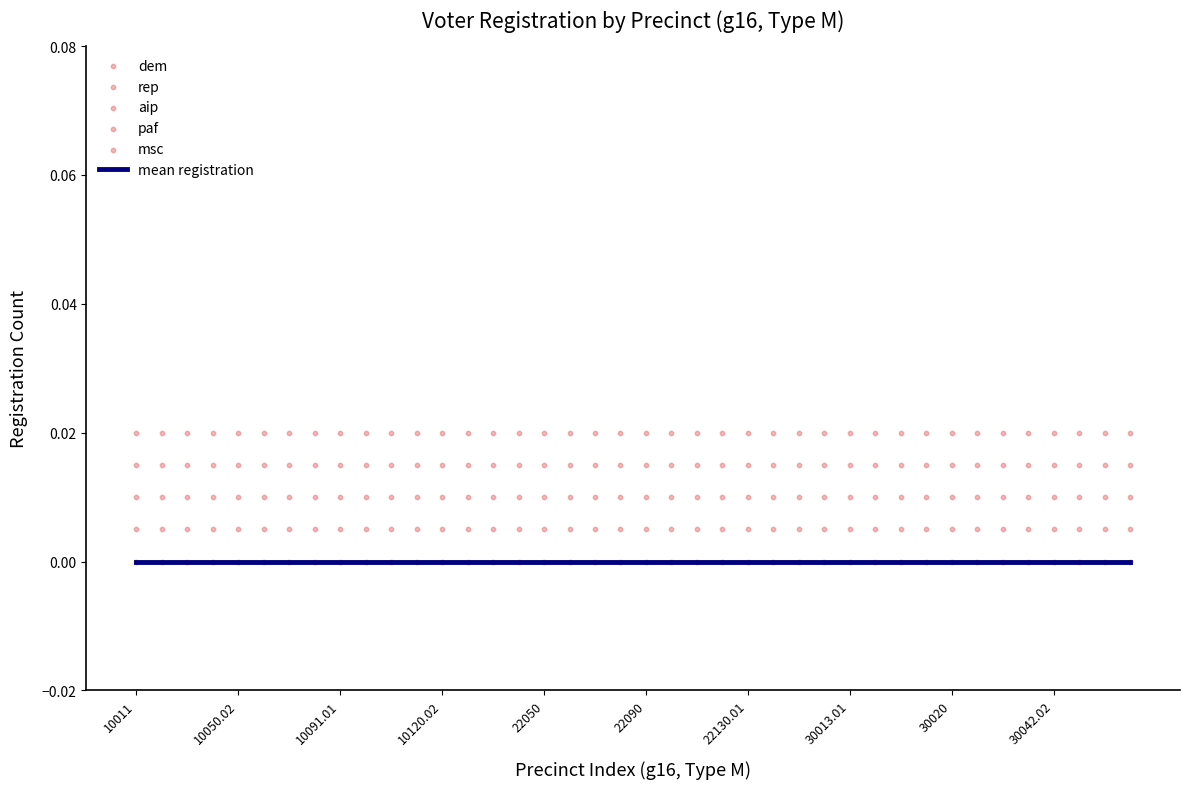

What are all the series names shown in the legend?

mean registration, dem, rep, aip, paf, msc